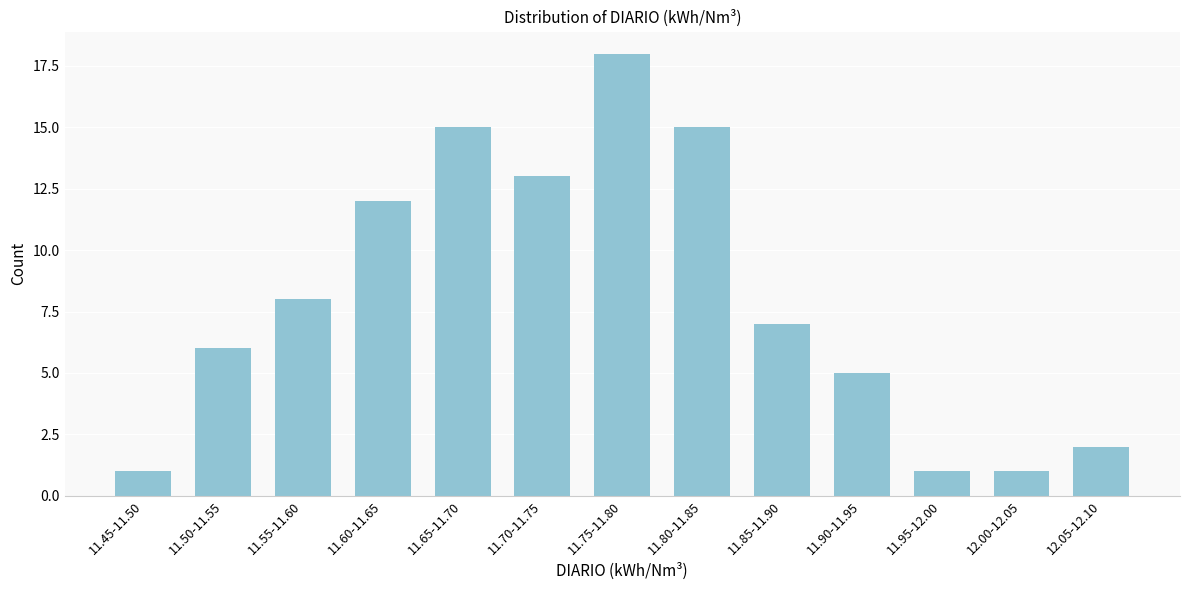

Reading left to right, what are all the values shown in this chart?

11.45-11.50=1	11.50-11.55=6	11.55-11.60=8	11.60-11.65=12	11.65-11.70=15	11.70-11.75=13	11.75-11.80=18	11.80-11.85=15	11.85-11.90=7	11.90-11.95=5	11.95-12.00=1	12.00-12.05=1	12.05-12.10=2